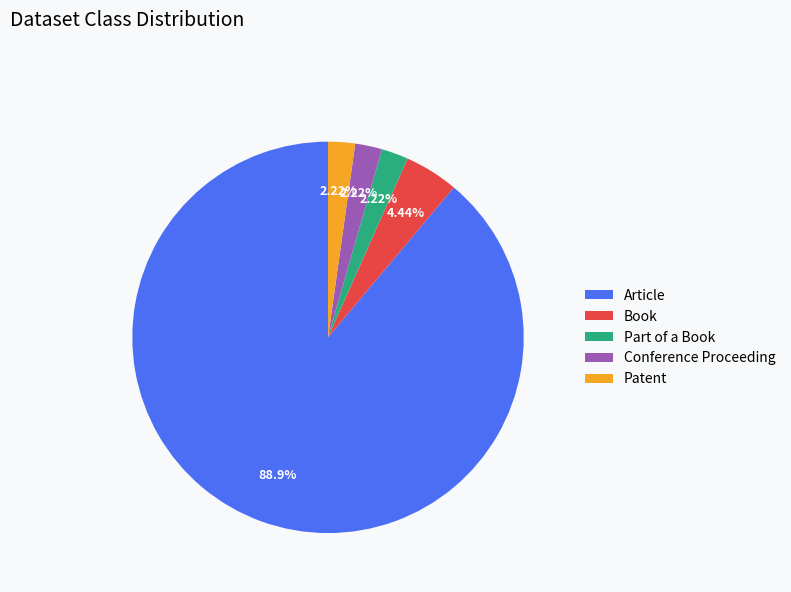

To the nearest percent, what is the difference between the largest and smallest slice percentages?

87%